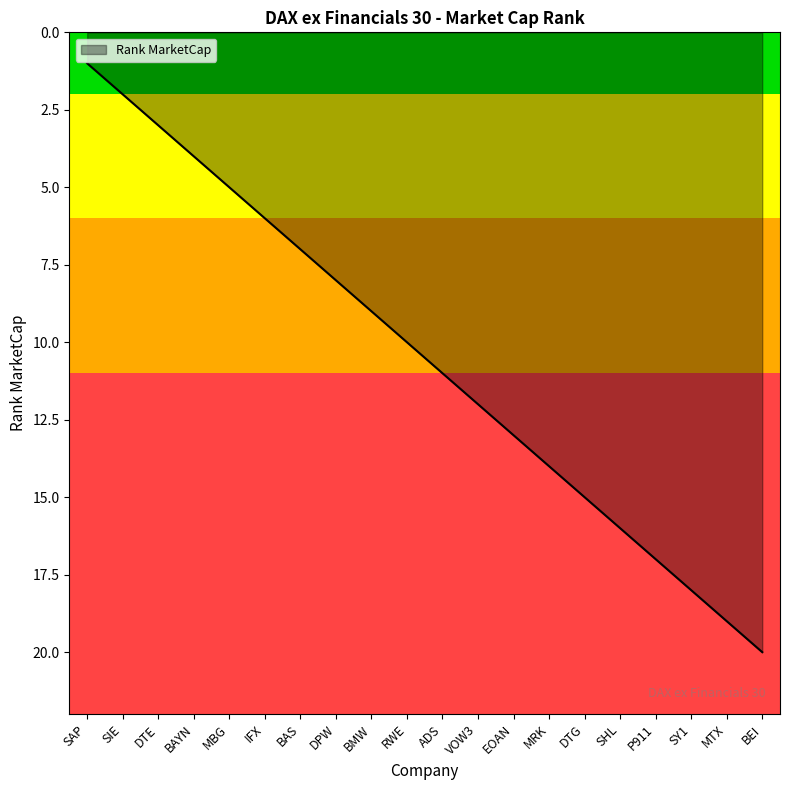

True or false: the data shows 13 at EOAN.

True